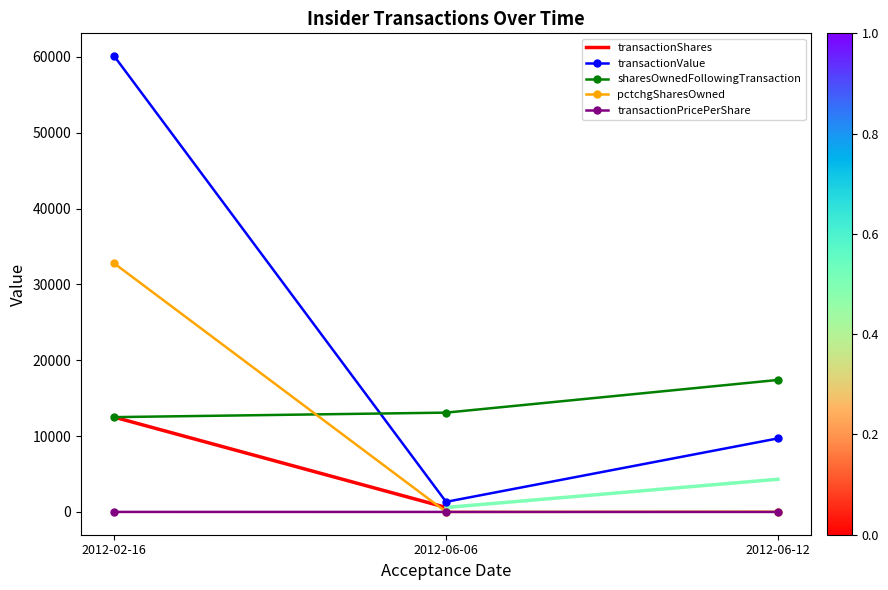

Is the value of transactionValue at 2012-02-16 greater than the value of sharesOwnedFollowingTransaction at 2012-06-06?

Yes